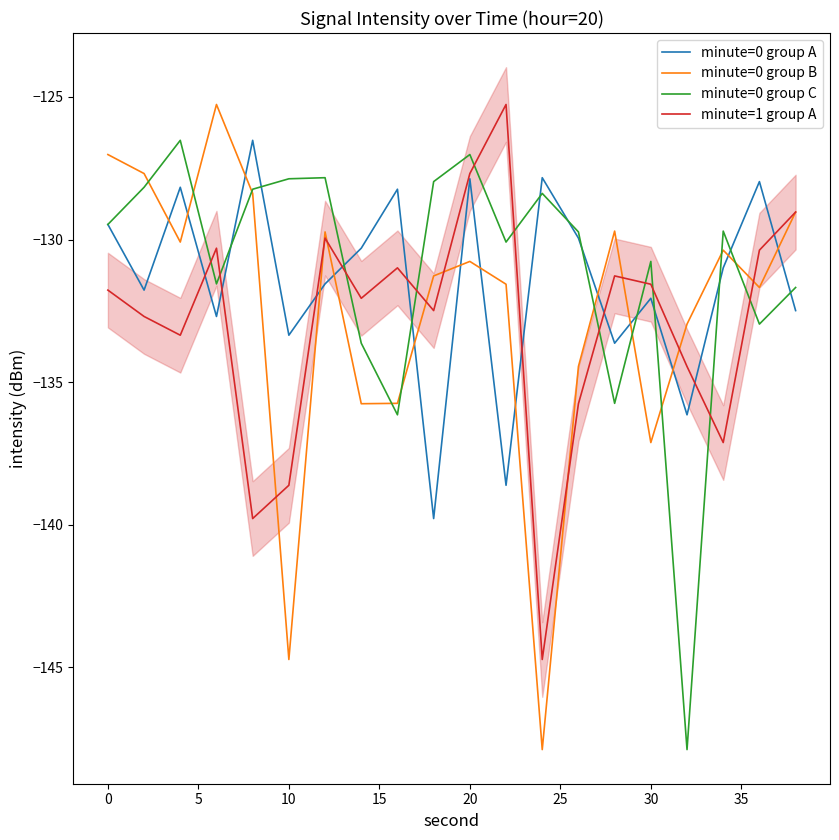

True or false: minute=1 group A and minute=0 group C intersect in this chart.

True